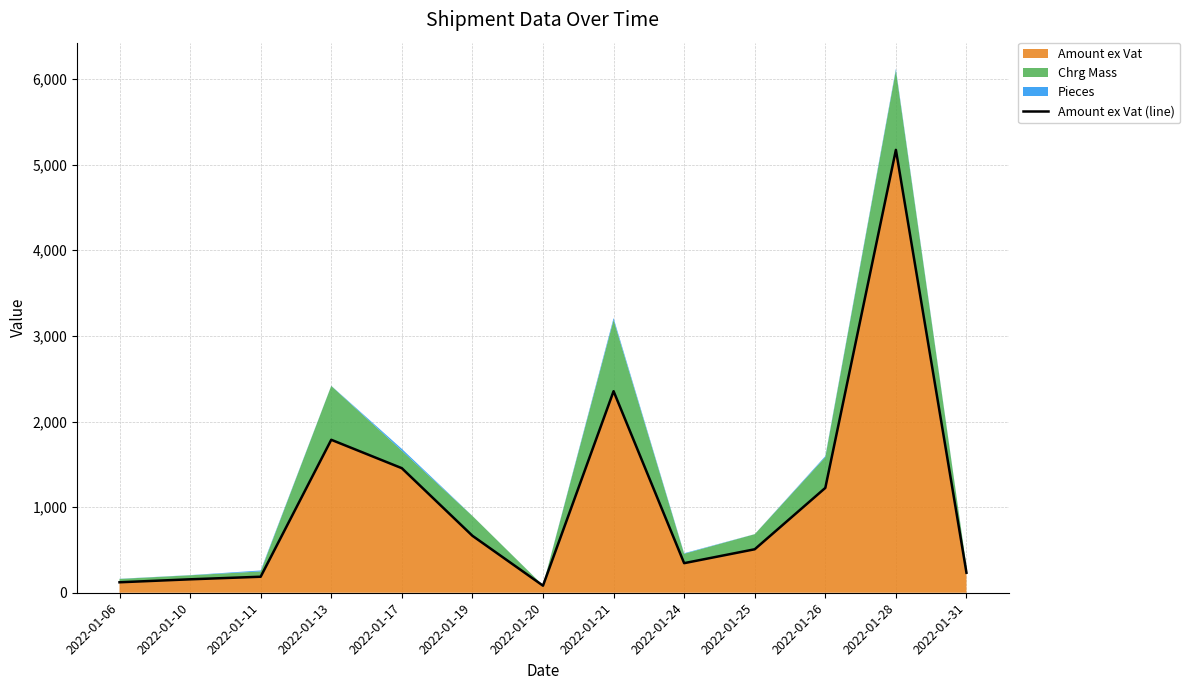

Which label corresponds to the largest value in the chart?

2022-01-28